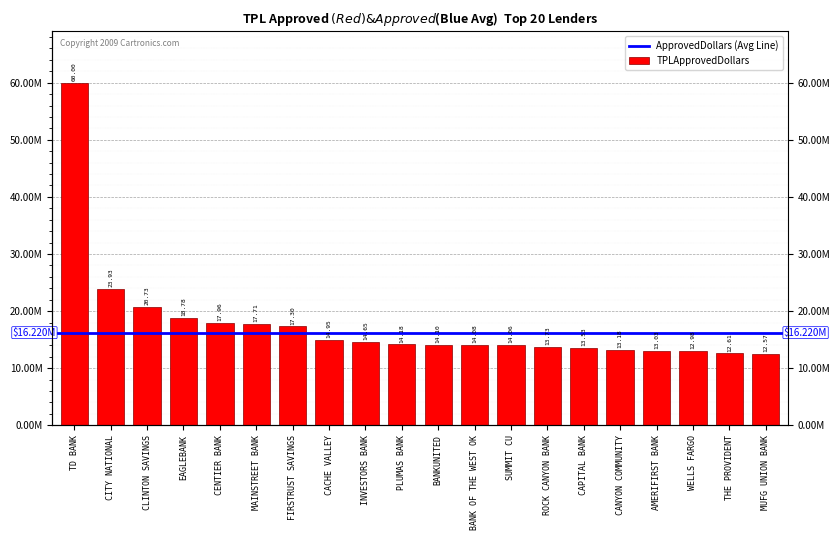

Which category has the highest value across all series?

TD BANK